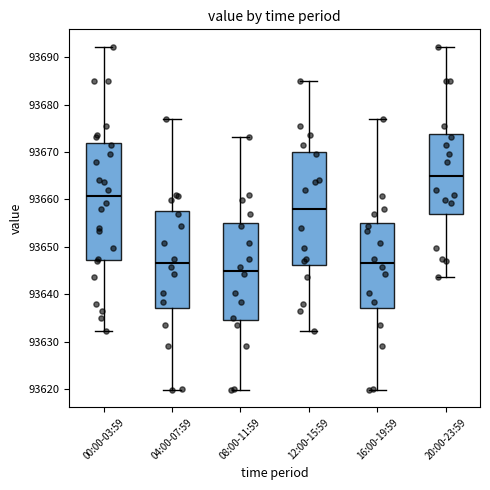

Reading left to right, read every box against the y-axis: the position of its median line, the range the box covers, and the ends of its whiskers. The values are not printed on the chart, so give them approximately, as read against the axis.

00:00-03:59: median 93661, box 93647 to 93672, whiskers 93632 to 93692
04:00-07:59: median 93647, box 93637 to 93658, whiskers 93620 to 93677
08:00-11:59: median 93645, box 93635 to 93655, whiskers 93620 to 93673
12:00-15:59: median 93658, box 93646 to 93670, whiskers 93632 to 93685
16:00-19:59: median 93647, box 93637 to 93655, whiskers 93620 to 93677
20:00-23:59: median 93665, box 93657 to 93674, whiskers 93644 to 93692